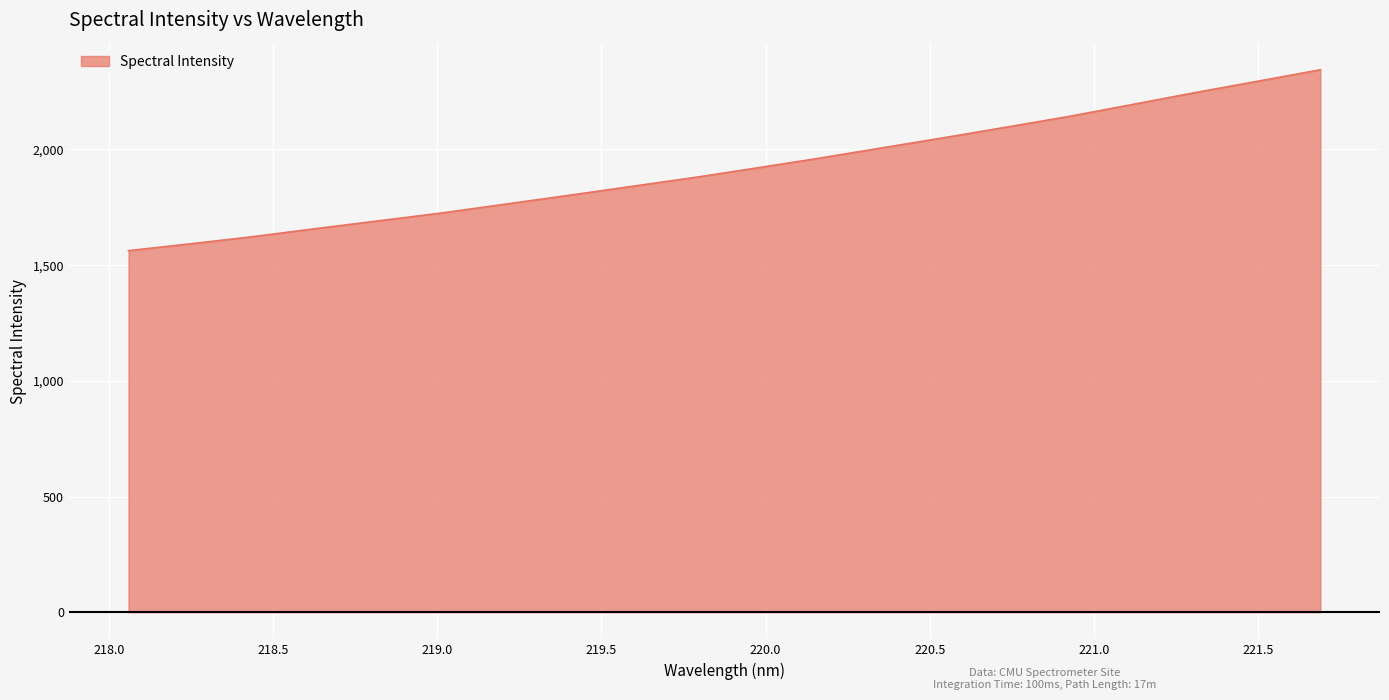

What is the sum of all values?

38397.8